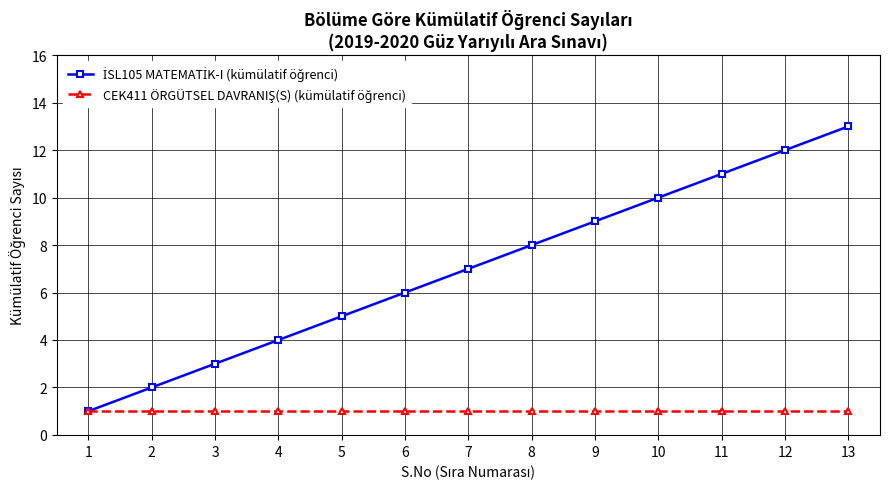

Is this an area chart (filled region under the line)?

No